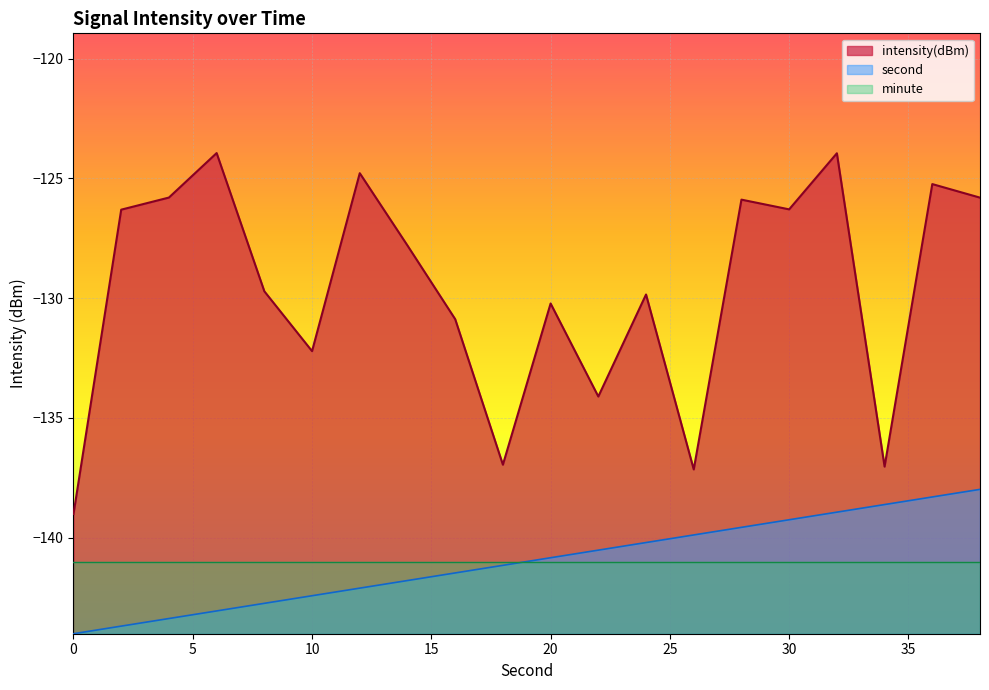

What value does the second series have at 0?

-144.0